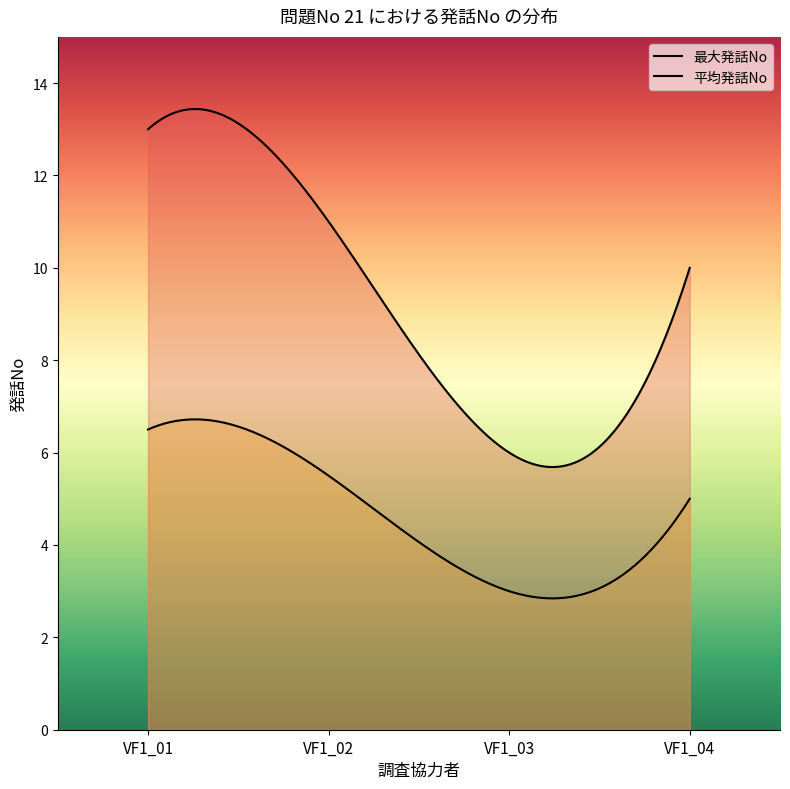

The 平均発話No series shows 4.1 at VF1_03. True or false?

False